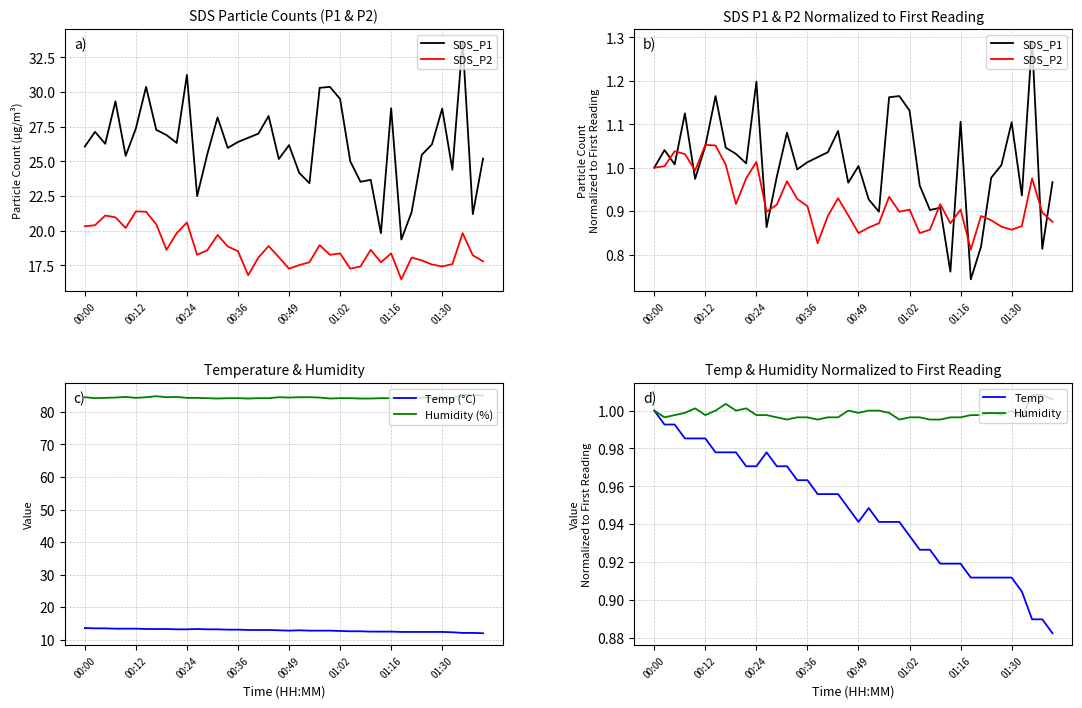

True or false: Temp (°C) and Humidity (%) cross at least once.

False